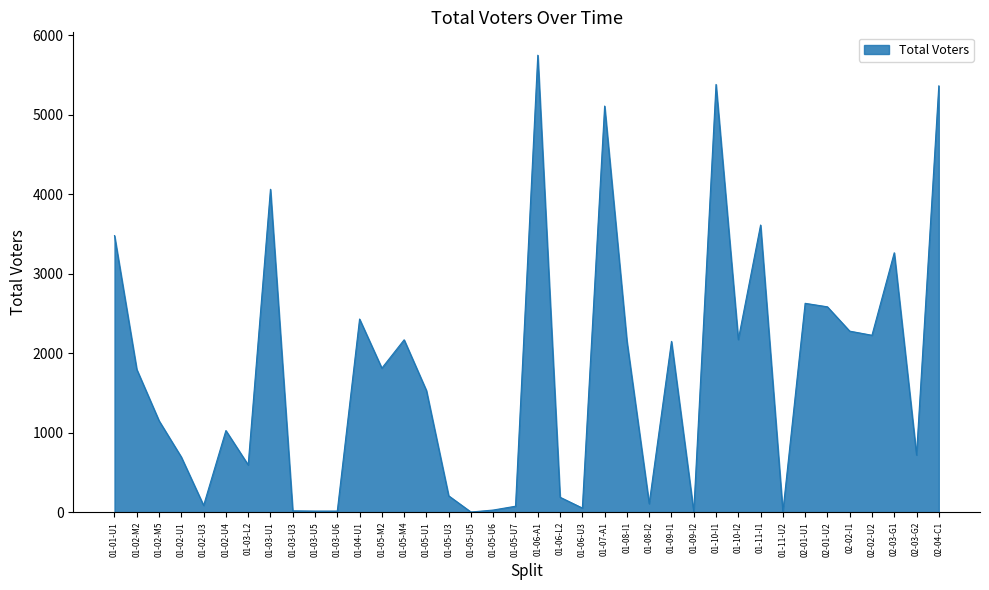

How many lines are shown in the chart?

1